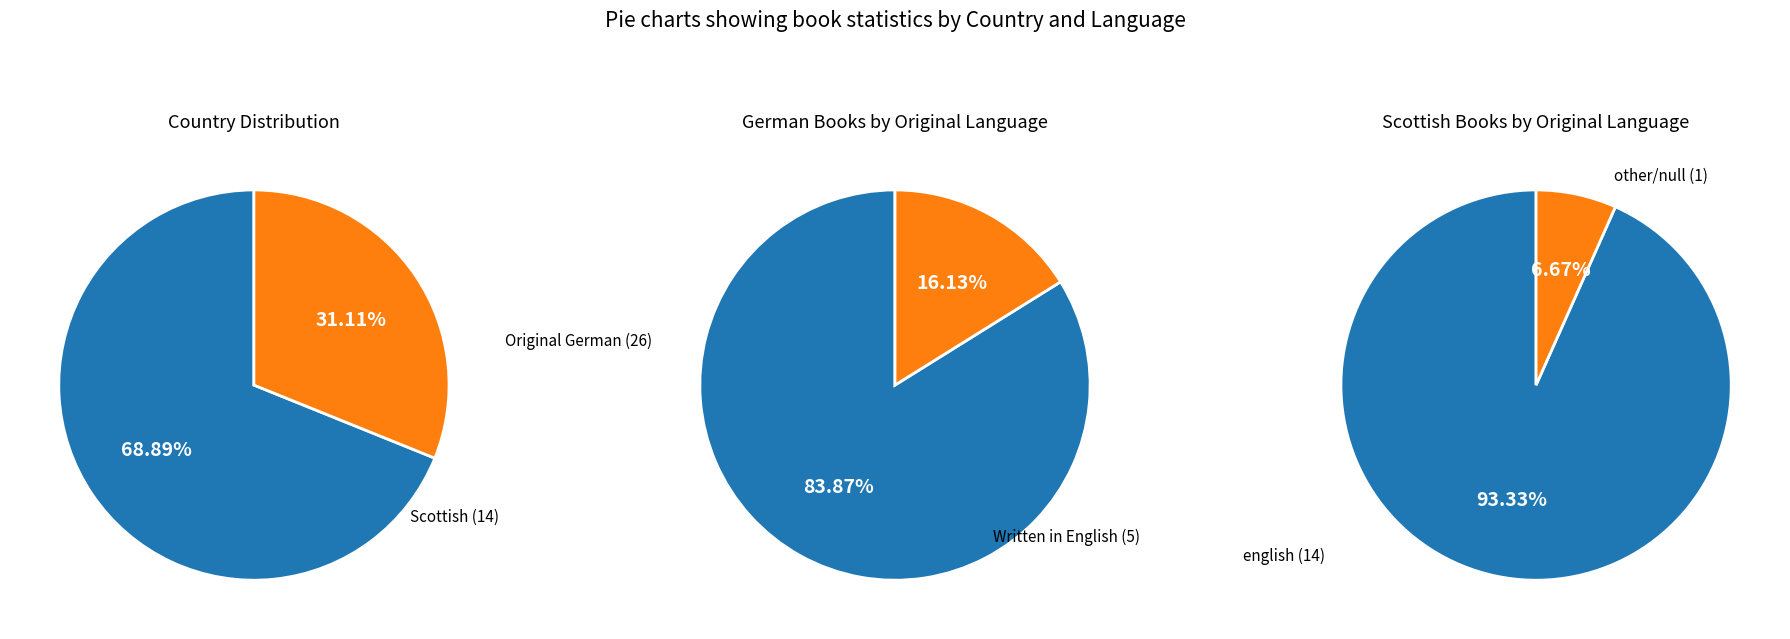

To the nearest percent, what portion does Scottish represent?

31%